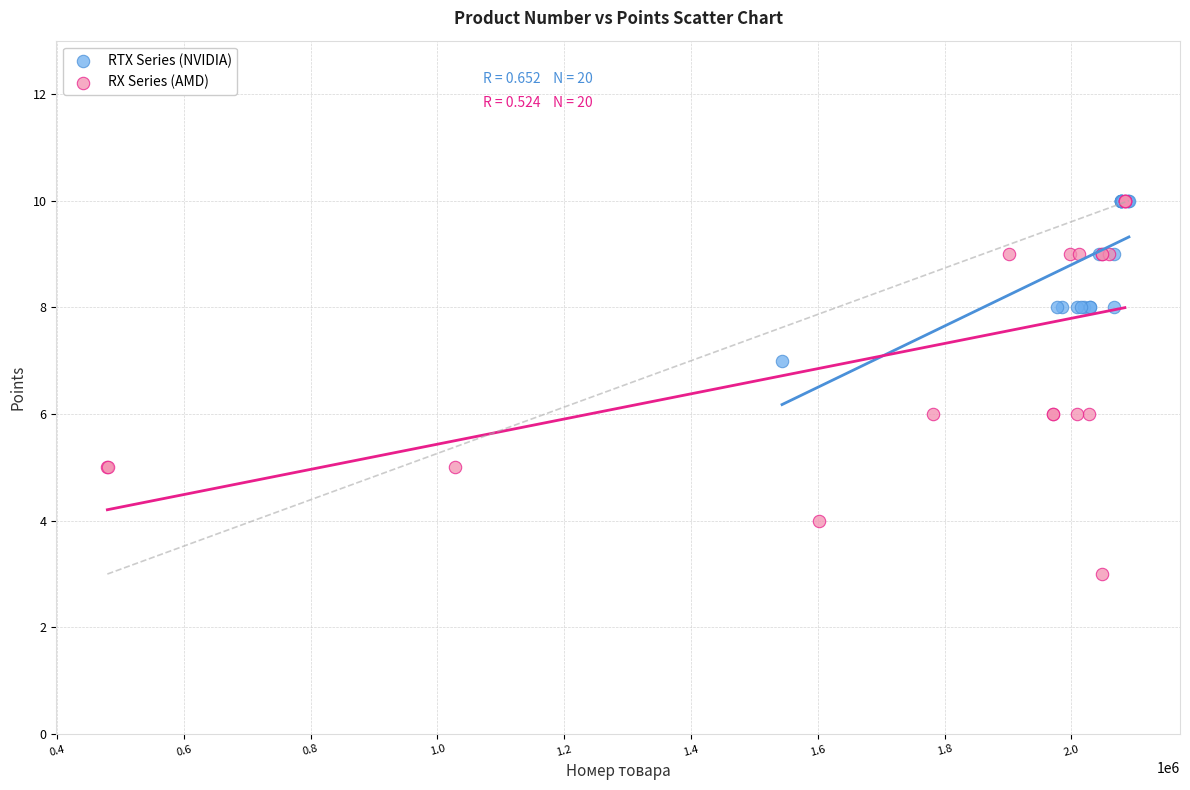

Which series has the widest spread of Y values?

RX Series (AMD)